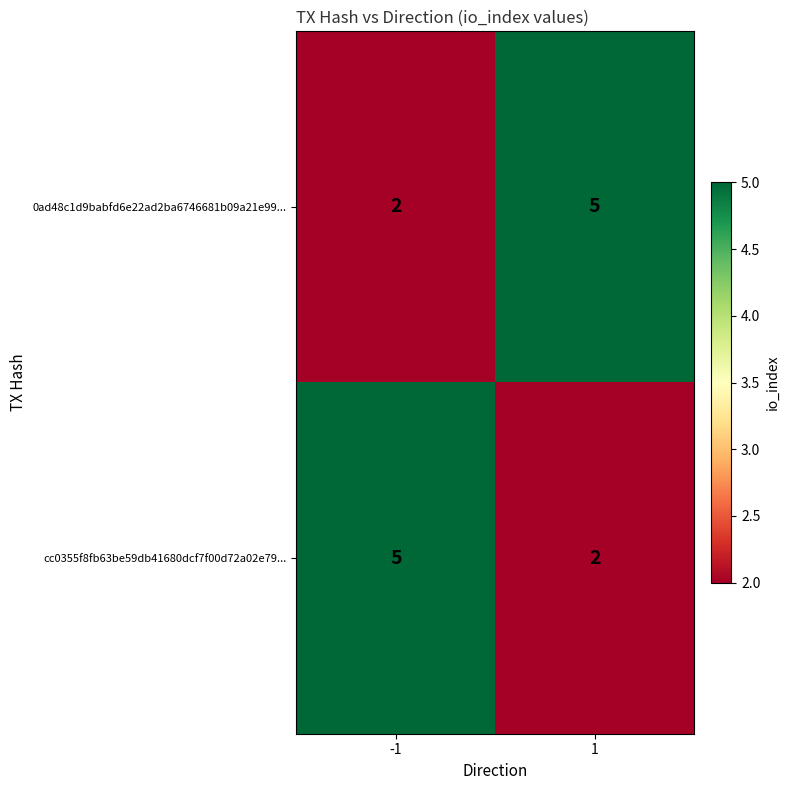

What is the difference between the highest and lowest values at 1?

3